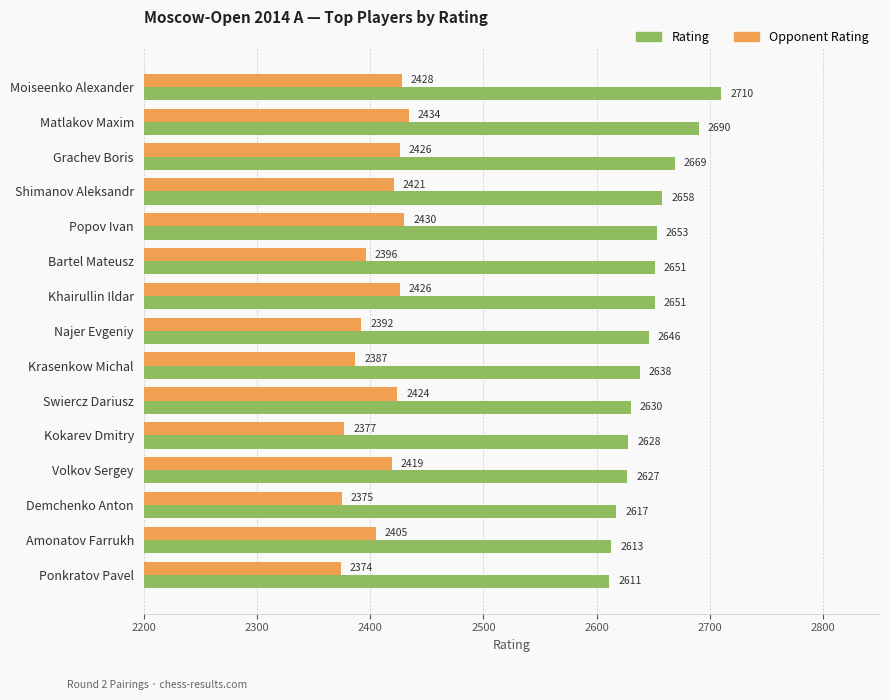

Which series has the largest range (max minus min)?

Rating